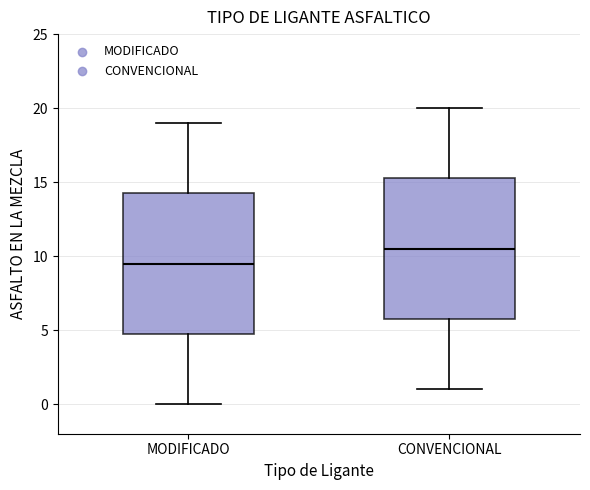

Reading left to right, read every box against the y-axis: the position of its median line, the range the box covers, and the ends of its whiskers. The values are not printed on the chart, so give them approximately, as read against the axis.

MODIFICADO: median 9.5, box 5.0 to 14.5, whiskers 0.0 to 19.0
CONVENCIONAL: median 10.5, box 6.0 to 15.5, whiskers 1.0 to 20.0